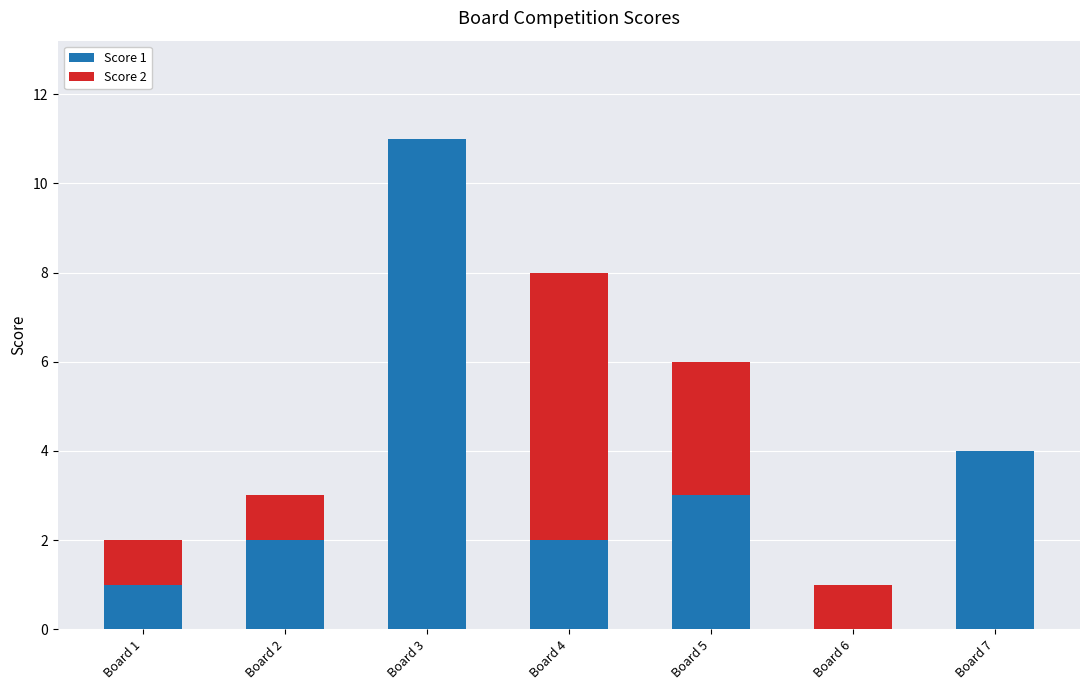

What is the total value across all series at Board 7?

4